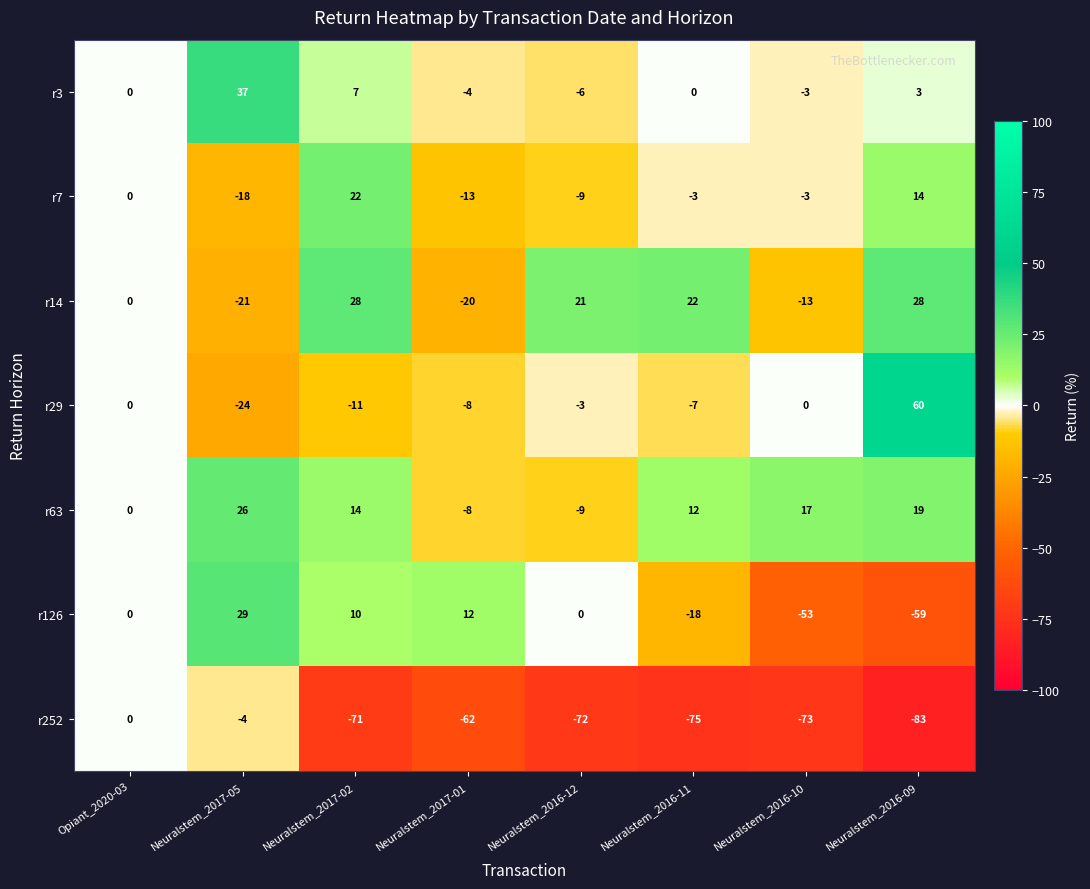

At which category is the sum across all series the highest?

Neuralstem_2017-05